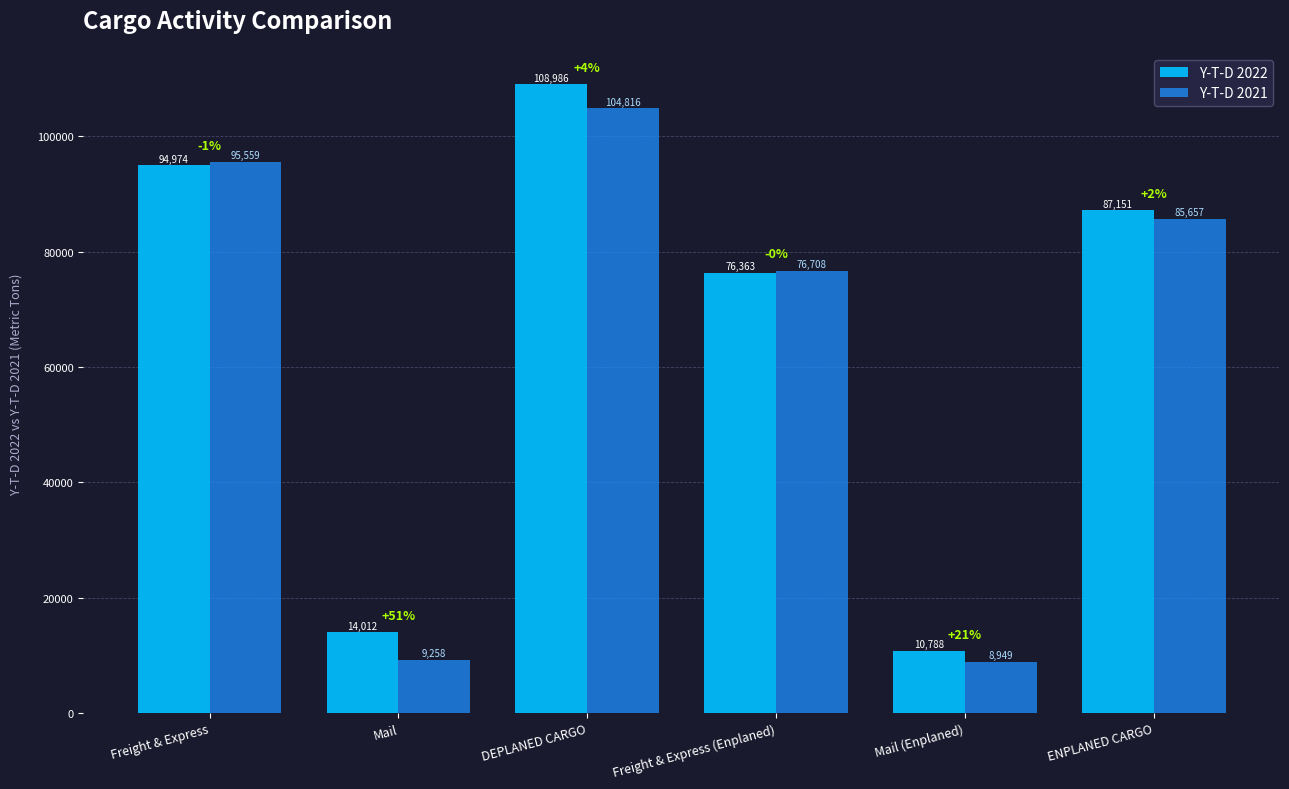

What position from the right is Mail (Enplaned)?

2